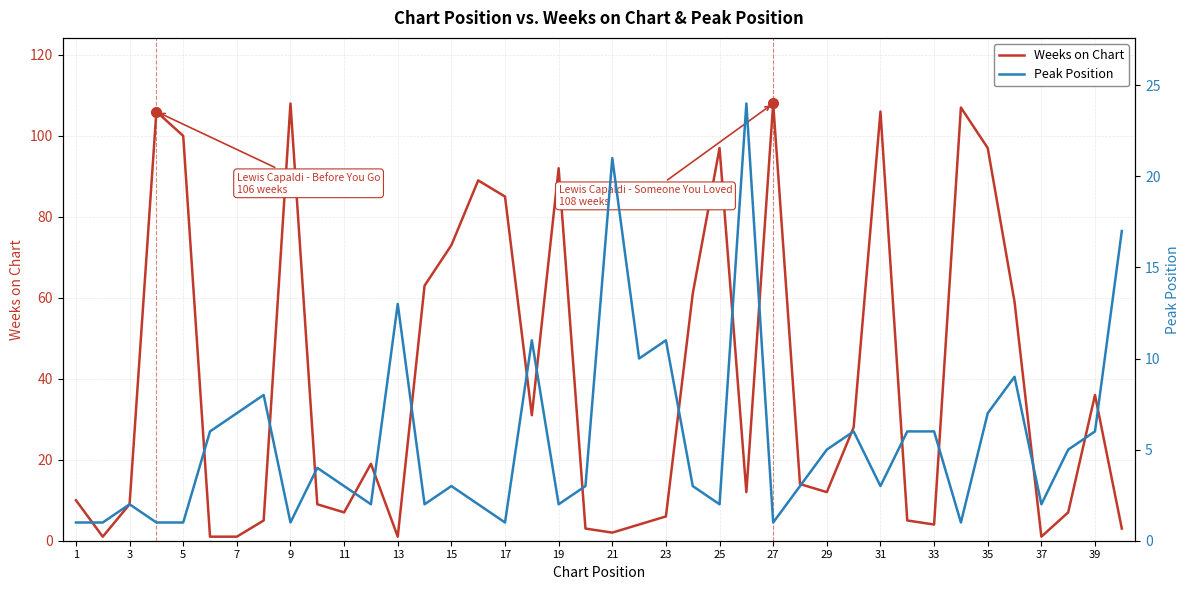

How many values in the Peak Position series are below 3?

15